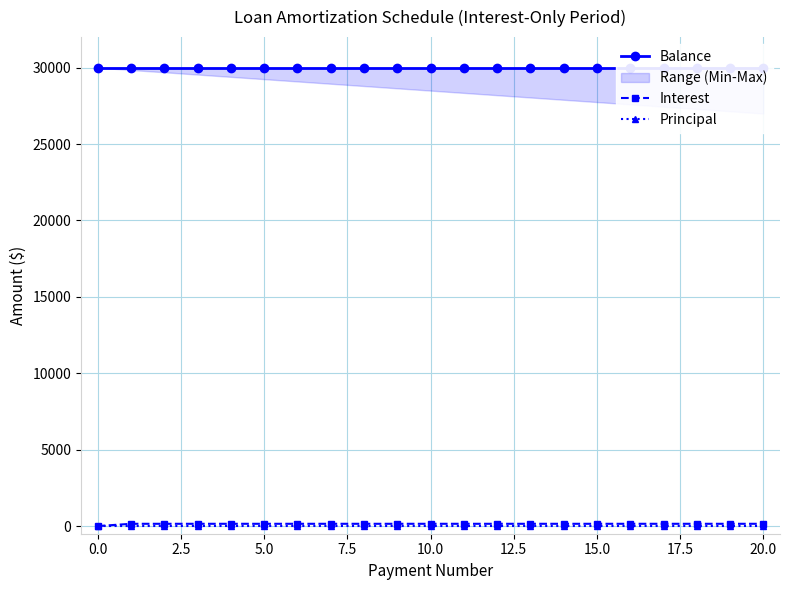

True or false: Principal and Interest intersect in this chart.

False